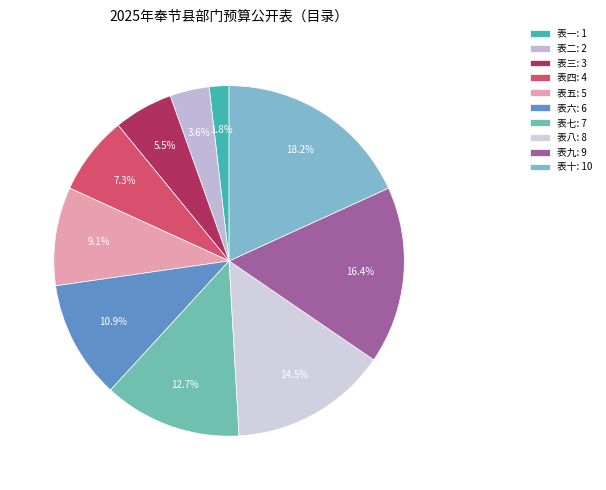

How many segments does this pie chart have?

10